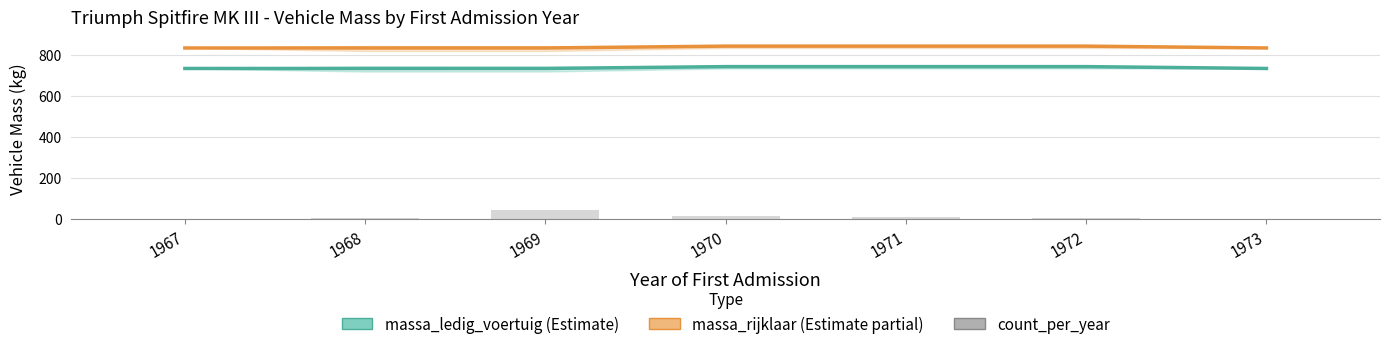

Reading right to left, extract all data points from this chart.

massa_ledig_voertuig: 1973=735	1972=744	1971=744	1970=744	1969=735	1968=735	1967=735
massa_rijklaar: 1973=835	1972=844	1971=844	1970=844	1969=835	1968=835	1967=835
count_per_year: 1973=1	1972=3	1971=11	1970=14	1969=42	1968=4	1967=2